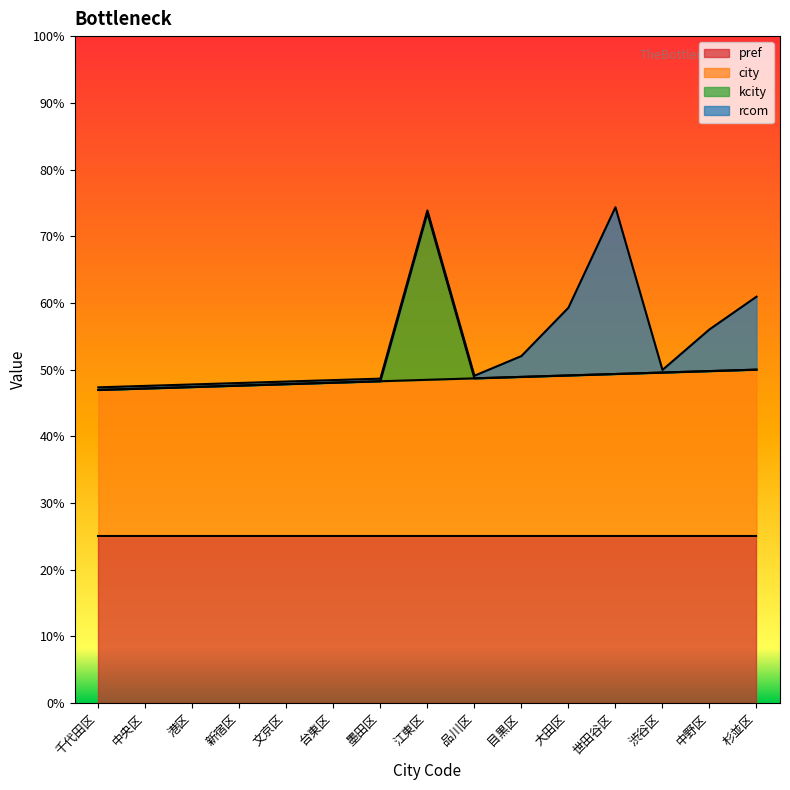

How many data points does each series have?

15